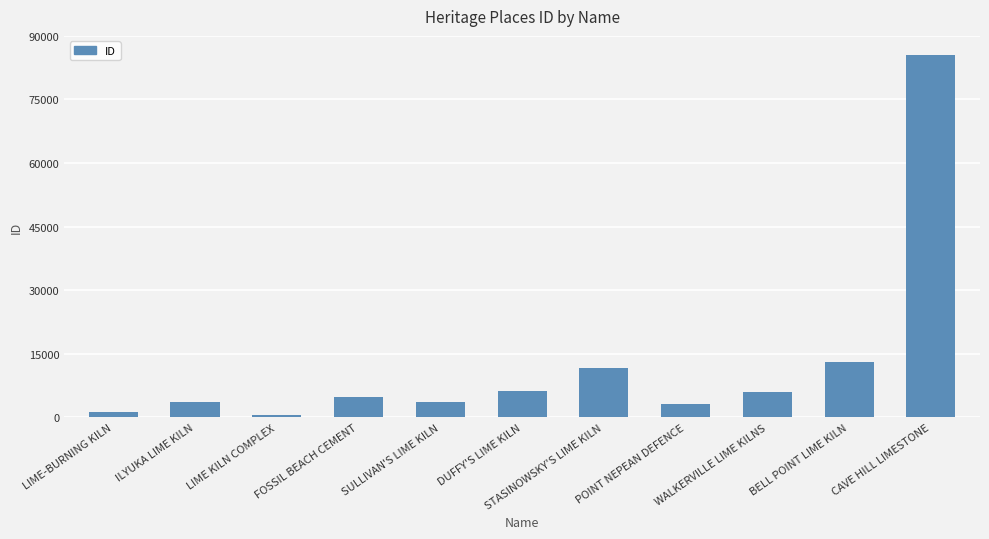

True or false: the data shows 2654 at STASINOWSKY'S LIME KILN.

False